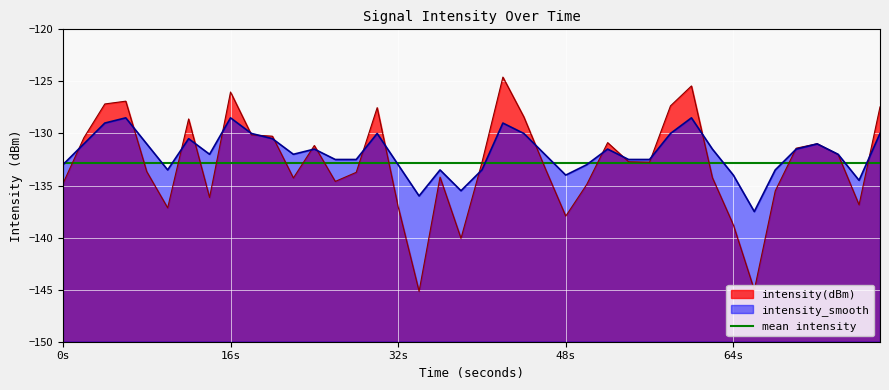

Reading right to left, extract all data points from this chart.

intensity(dBm): -127.4	-136.9	-132.0	-131.0	-131.4	-135.5	-145.0	-138.8	-134.2	-125.4	-127.3	-132.8	-132.7	-130.9	-134.9	-137.9	-133.3	-128.4	-124.6	-132.8	-140.1	-134.2	-145.2	-137.0	-127.5	-133.7	-134.6	-131.2	-134.3	-130.3	-130.1	-126.0	-136.1	-128.6	-137.1	-133.7	-126.9	-127.2	-130.4	-134.8
intensity_smooth: -130.0	-134.5	-132.0	-131.0	-131.5	-133.5	-137.5	-134.0	-131.5	-128.5	-130.0	-132.5	-132.5	-131.5	-133.0	-134.0	-132.0	-130.0	-129.0	-133.5	-135.5	-133.5	-136.0	-133.0	-130.0	-132.5	-132.5	-131.5	-132.0	-130.5	-130.0	-128.5	-132.0	-130.5	-133.5	-131.0	-128.5	-129.0	-131.0	-133.0